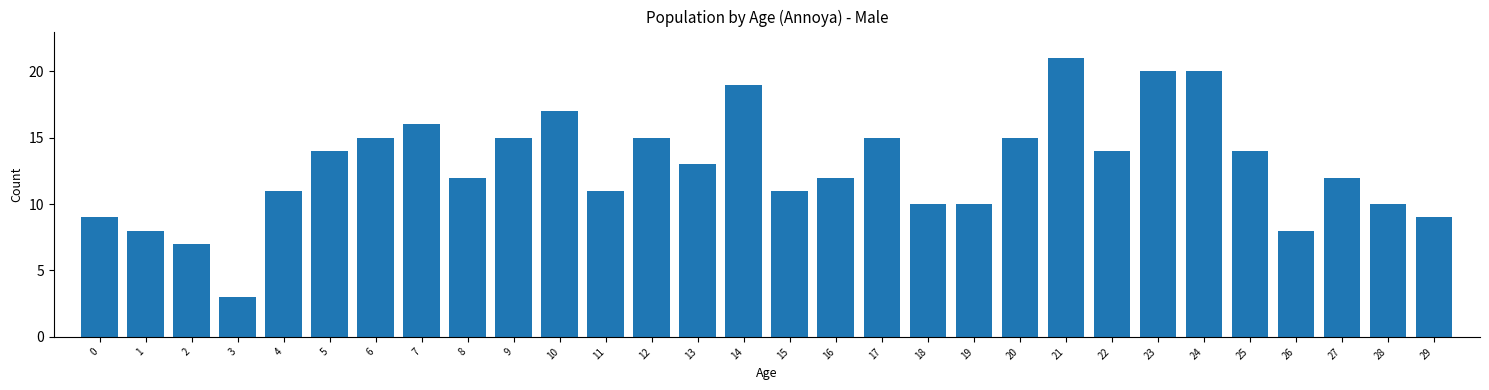

Reading right to left, transcribe all the data shown in this chart.

29=9	28=10	27=12	26=8	25=14	24=20	23=20	22=14	21=21	20=15	19=10	18=10	17=15	16=12	15=11	14=19	13=13	12=15	11=11	10=17	9=15	8=12	7=16	6=15	5=14	4=11	3=3	2=7	1=8	0=9